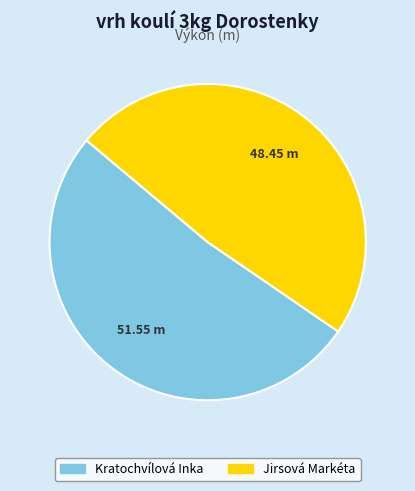

How many segments does this pie chart have?

2